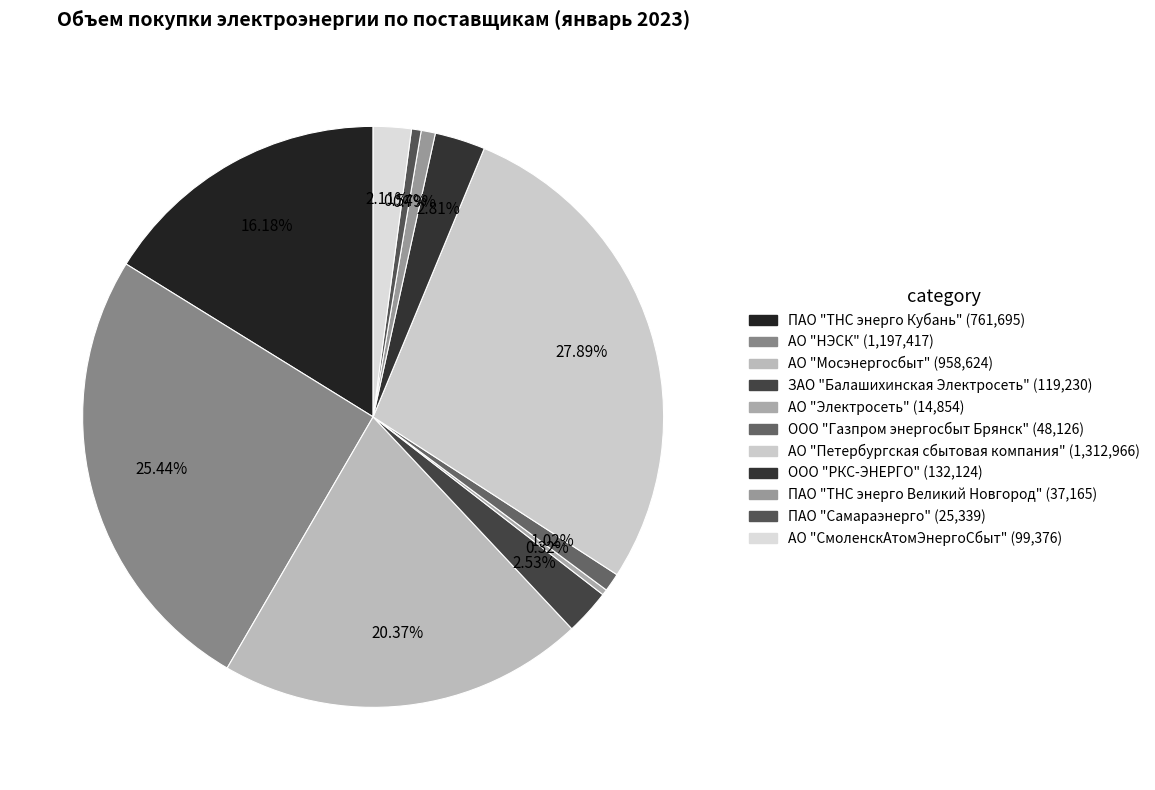

To the nearest percent, what is the average slice percentage?

9%